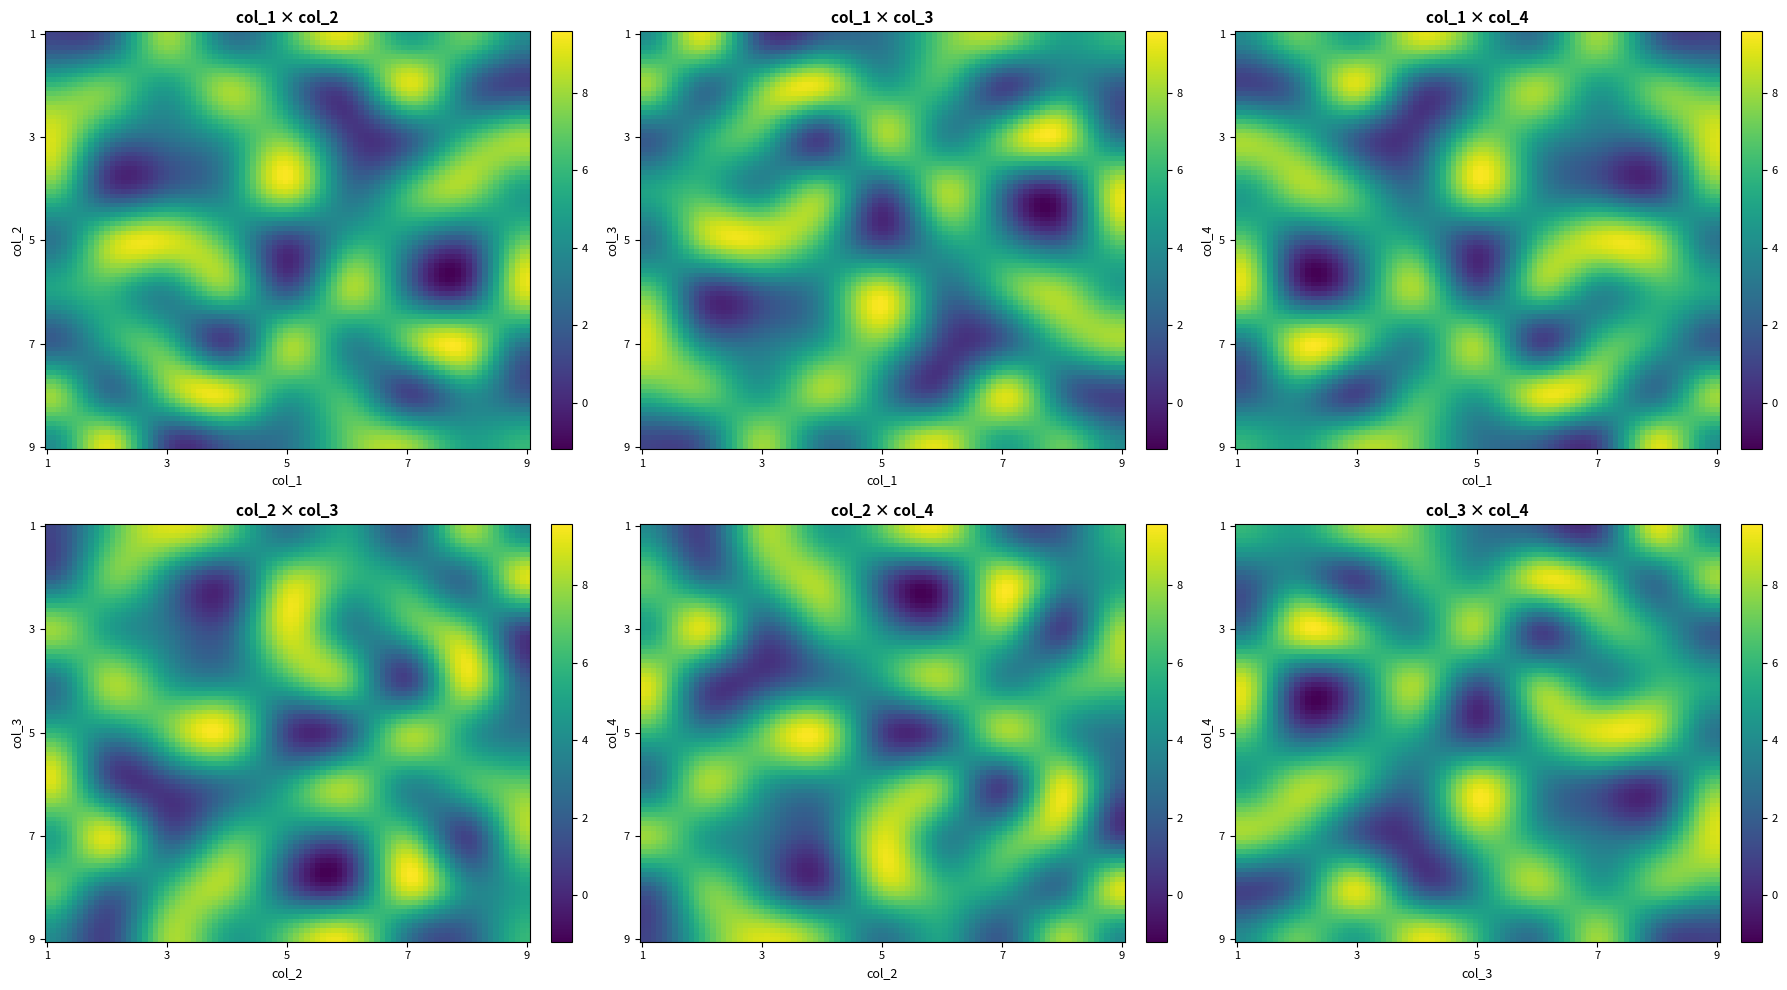

Is the value of 8 at 8 greater than the value of 3 at 7?

No